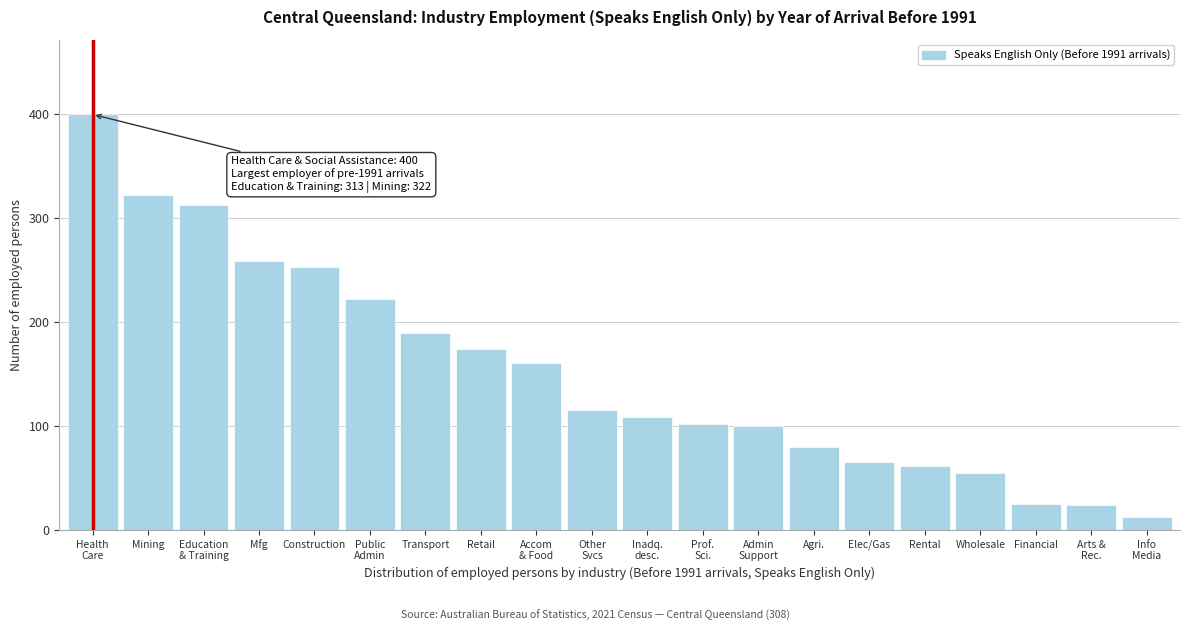

Which has a higher value, Mfg or Transport?

Mfg